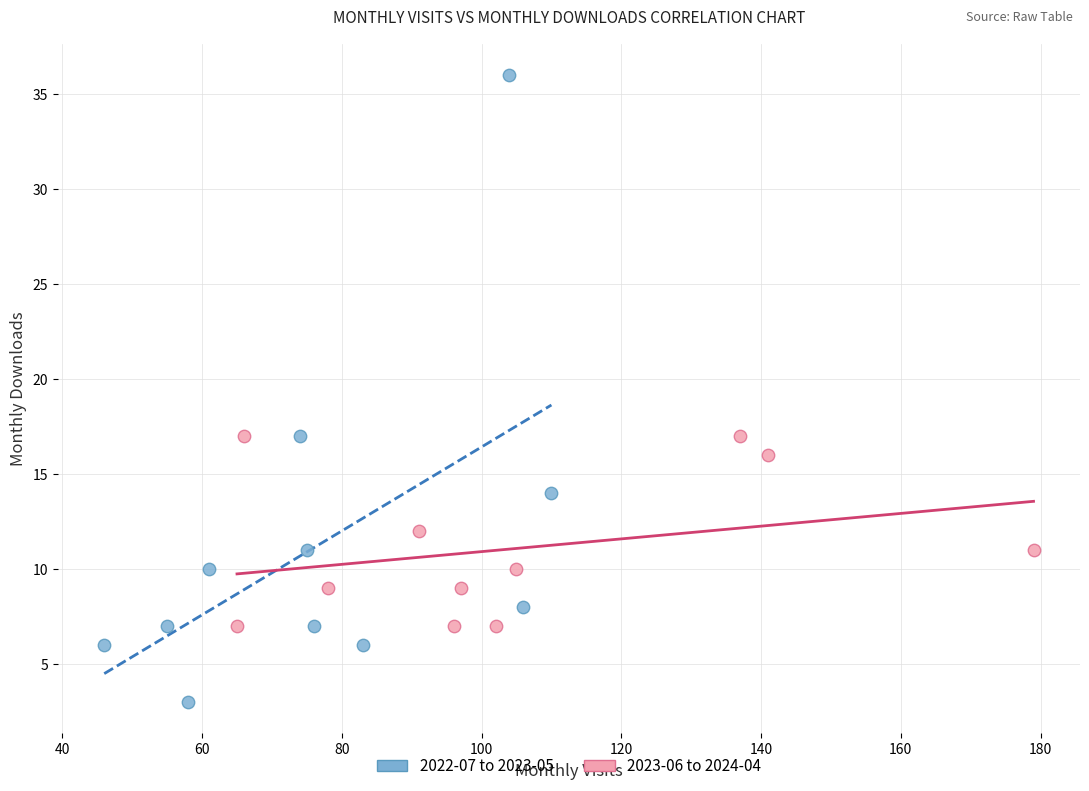

Which series contains the highest Y value?

2022-07 to 2023-05